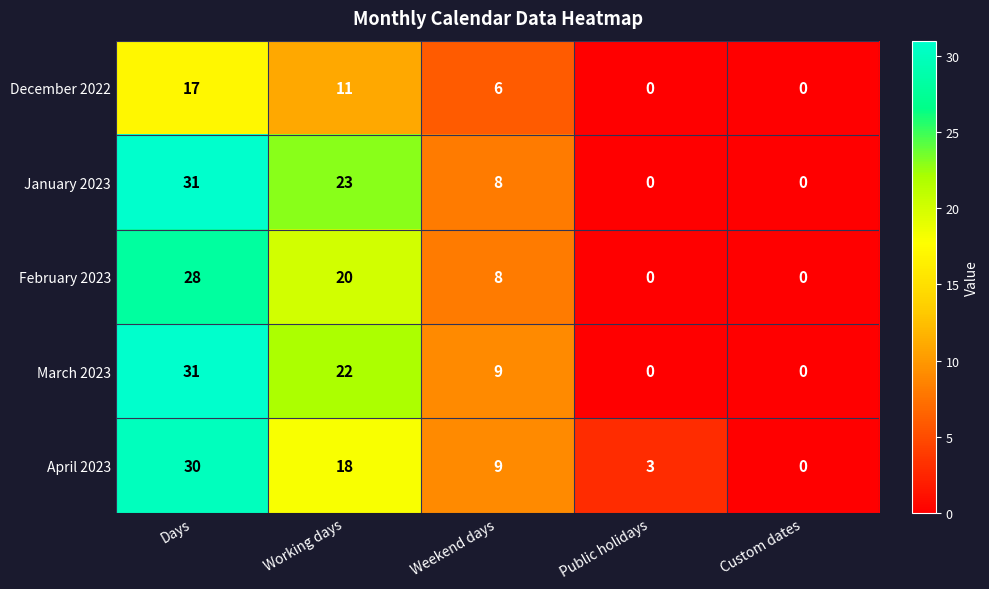

What is the average value of the February 2023 series?

11